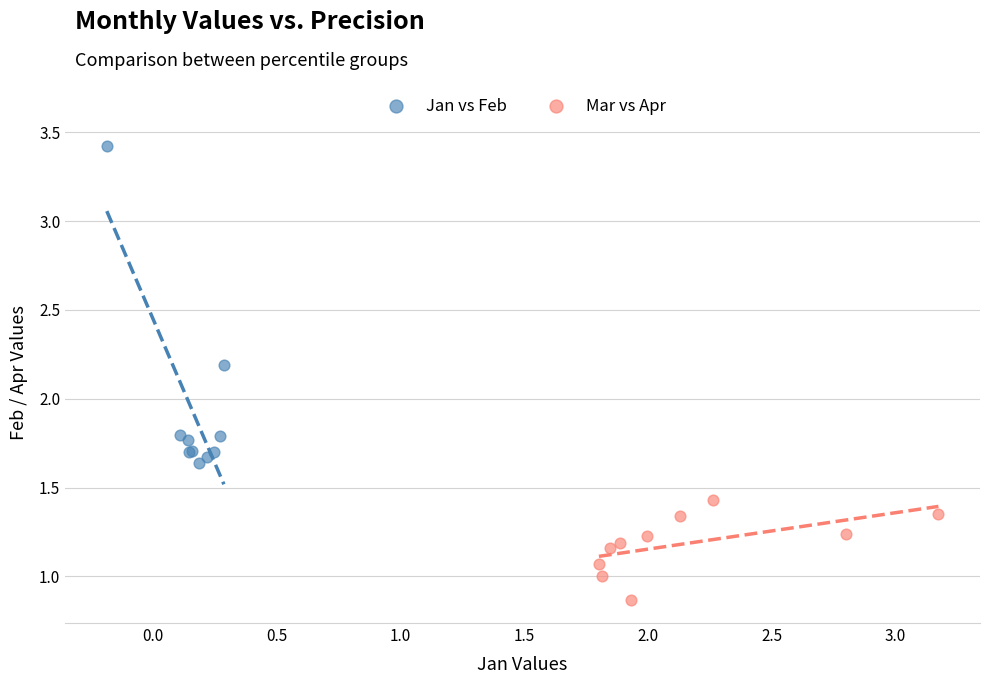

Which series has the largest Y range (max minus min)?

Jan vs Feb